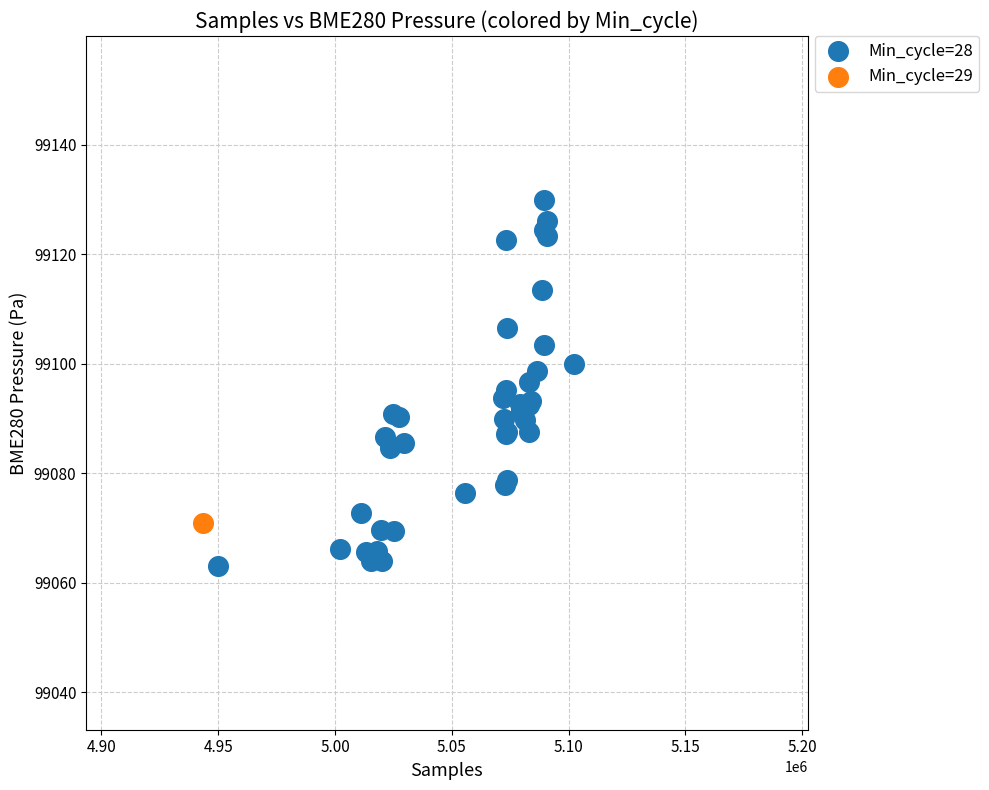

What are all the series names shown in the legend?

Min_cycle=28, Min_cycle=29